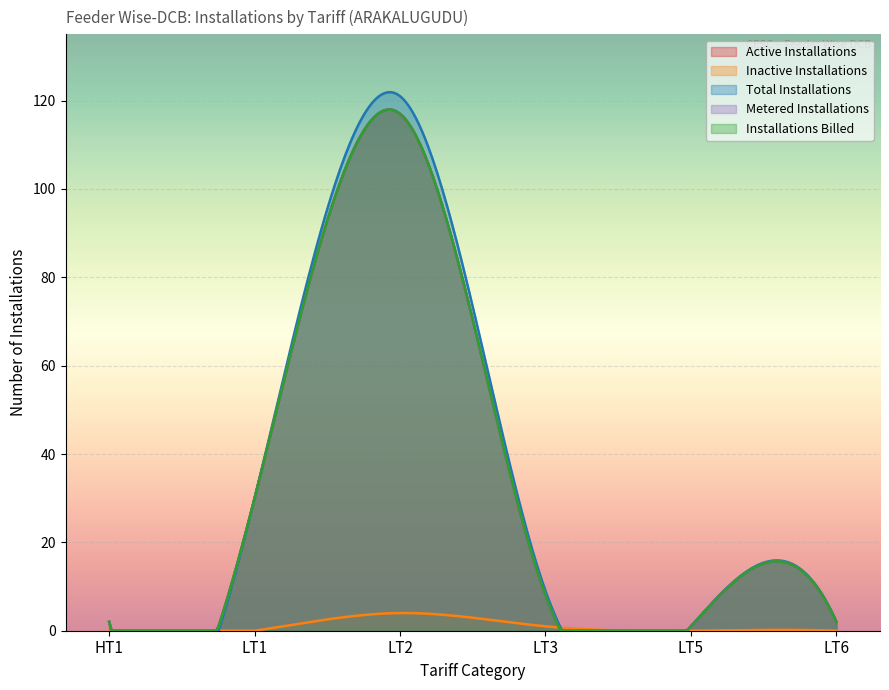

What is the sum of all Inactive Installations values?

329.5